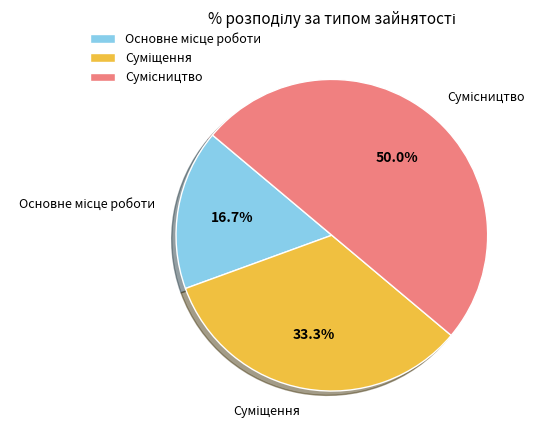

To the nearest percent, what portion does Основне місце роботи represent?

17%